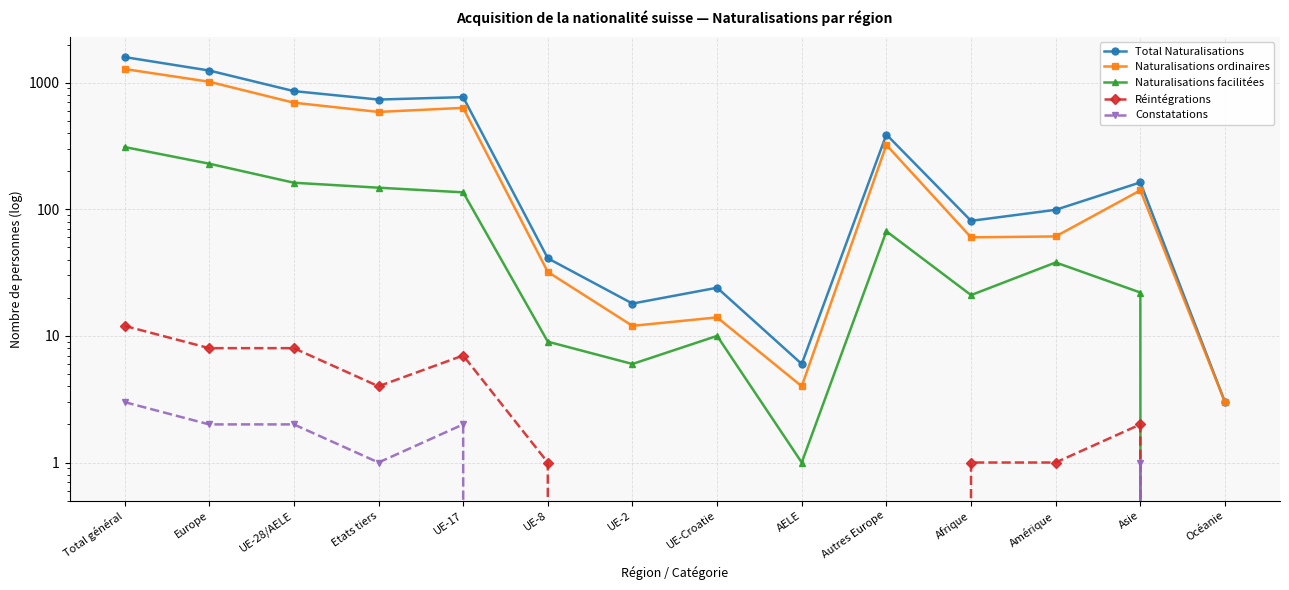

Is it true that Constatations equals 2 at Europe?

True